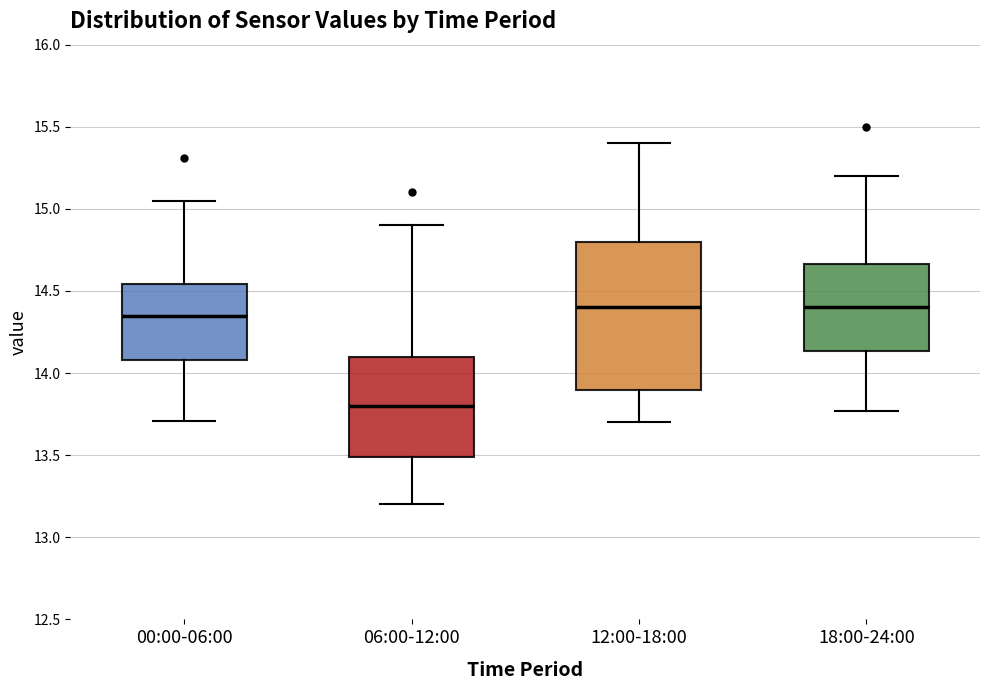

Where is the lower edge of the box for 06:00-12:00 on the y-axis? The values are not printed on the chart, so give them approximately, as read against the axis.

13.50